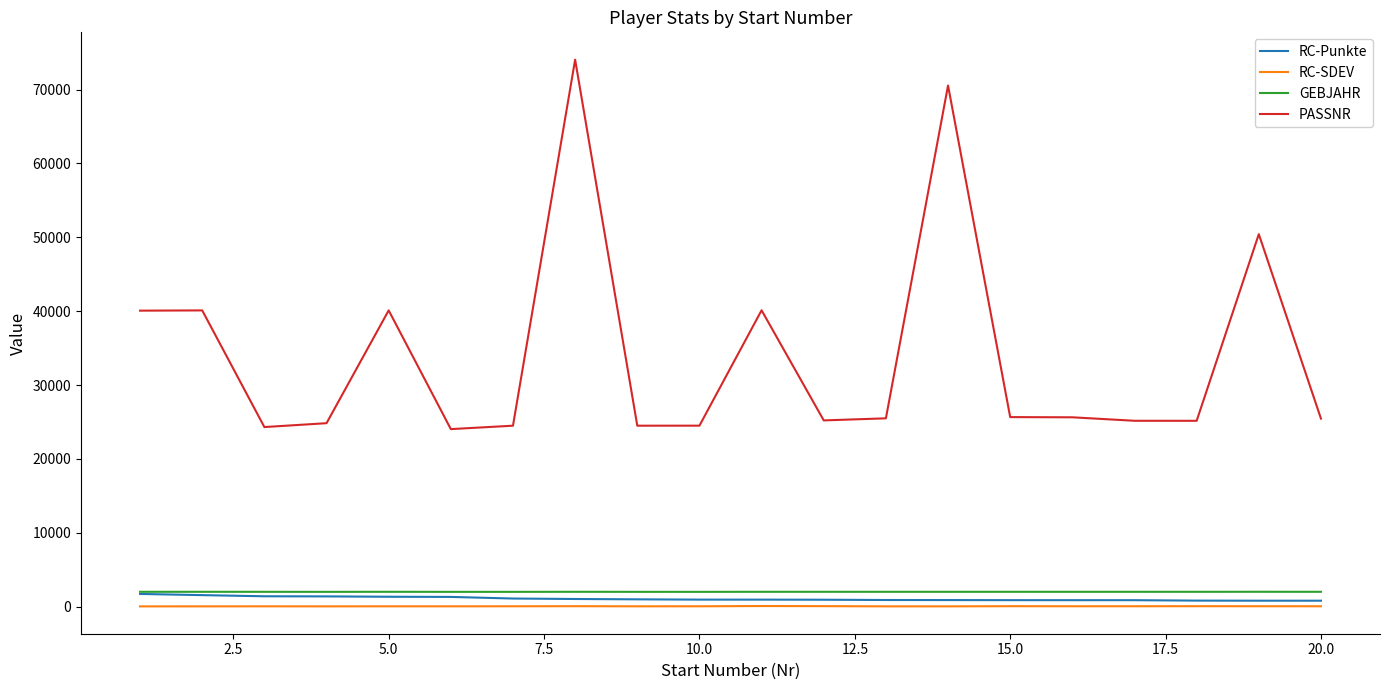

True or false: PASSNR has more than 0 interior local peaks.

True